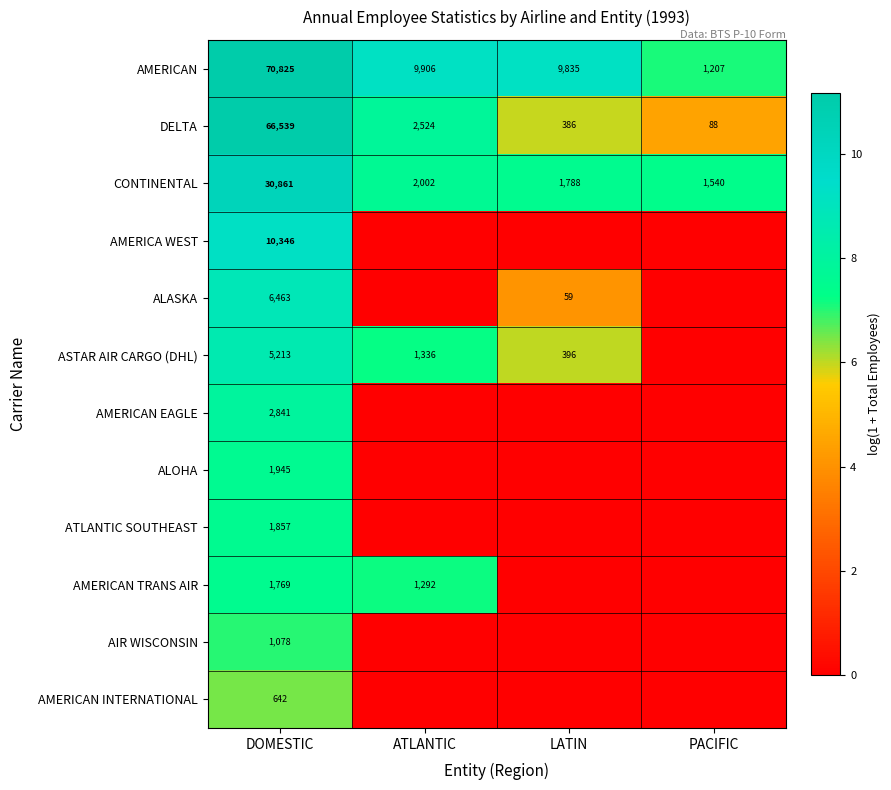

The ASTAR AIR CARGO (DHL) series shows 1336 at ATLANTIC. True or false?

True